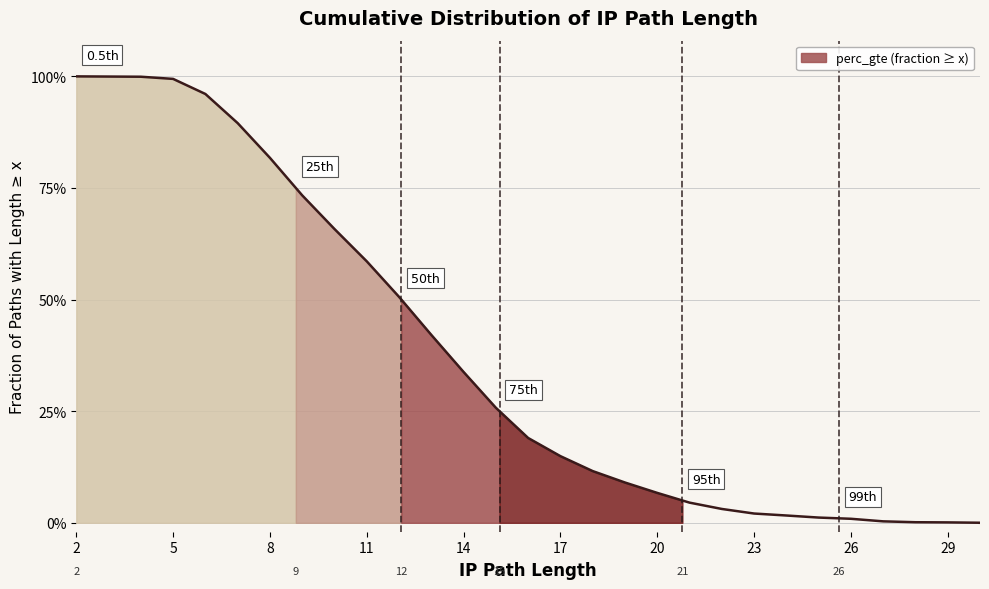

What is the sum of all values?

10.9